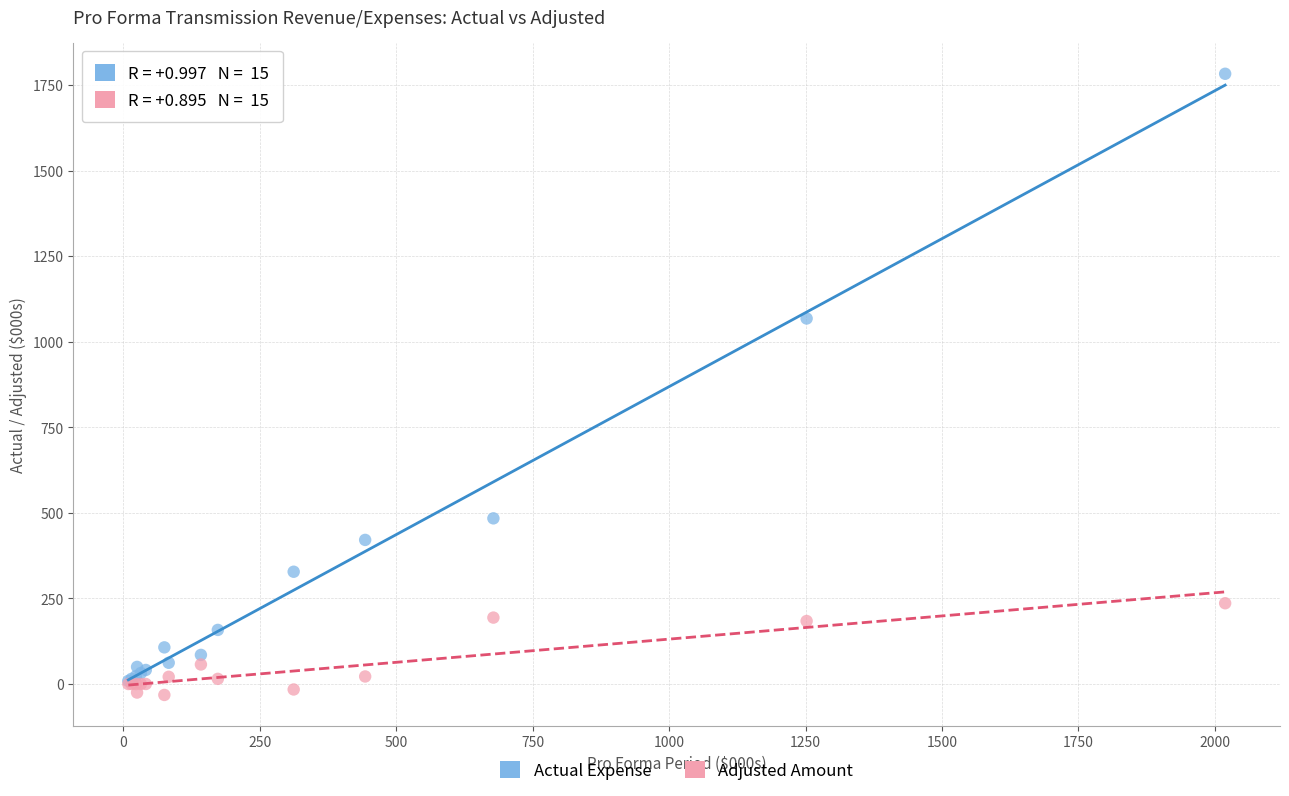

Which series contains the highest Y value?

Actual Expense